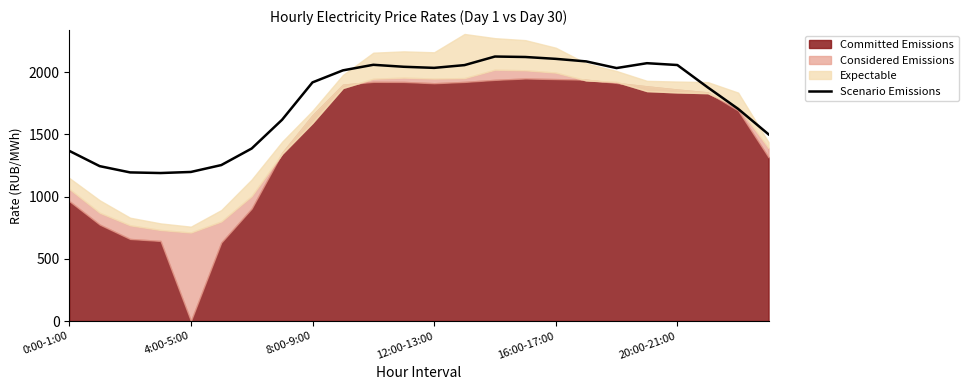

What is the maximum value shown in the chart?

2125.3